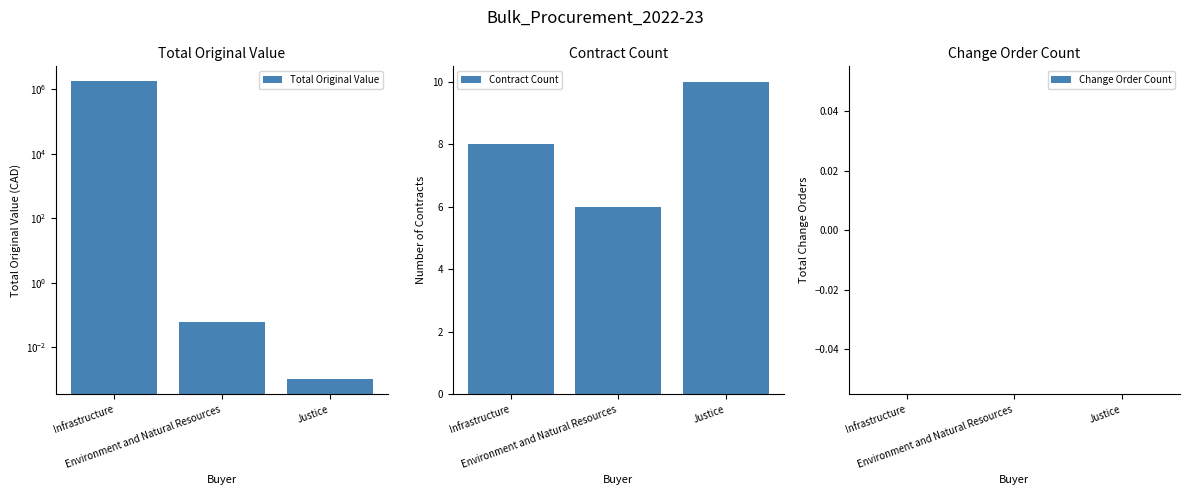

Reading left to right, extract all data points from this chart.

Total Original Value: Infrastructure=1781855.0	Environment and Natural Resources=0.1	Justice=0.0
Contract Count: Infrastructure=8.0	Environment and Natural Resources=6.0	Justice=10.0
Change Order Count: Infrastructure=0.0	Environment and Natural Resources=0.0	Justice=0.0